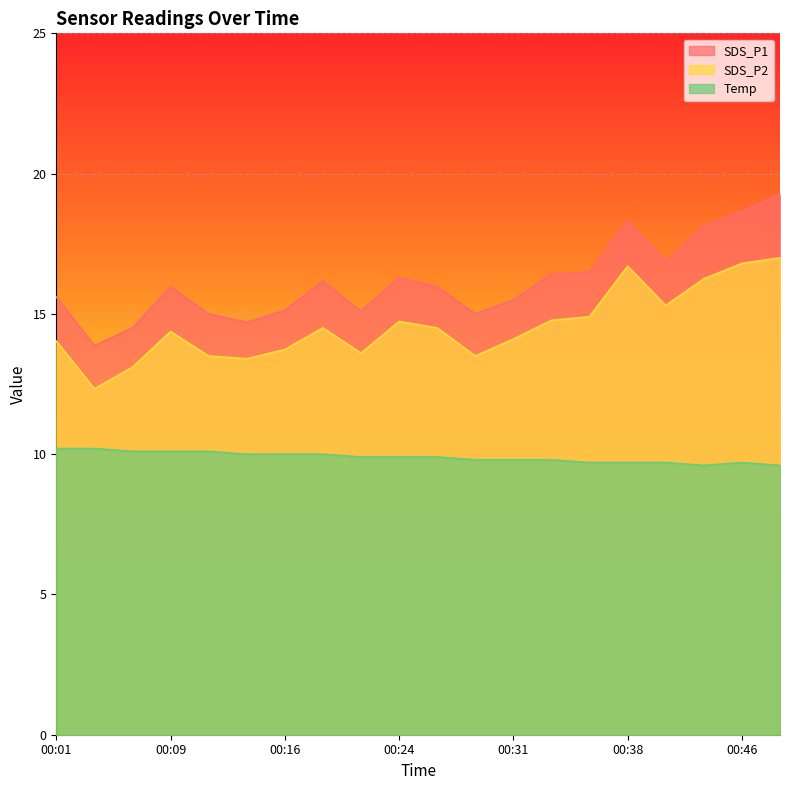

True or false: SDS_P2 has a value of 13.5 at 00:28.

True